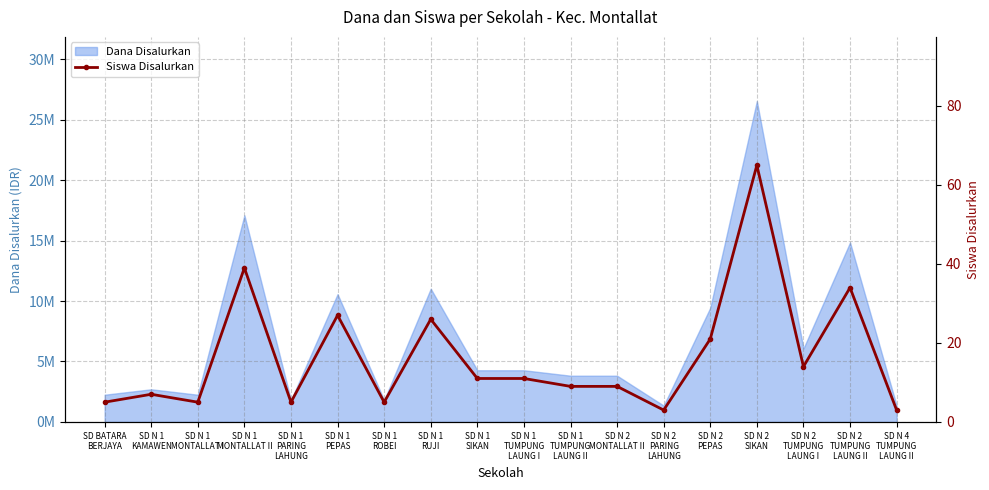

What position from the left is SD N 2
MONTALLAT II?

12